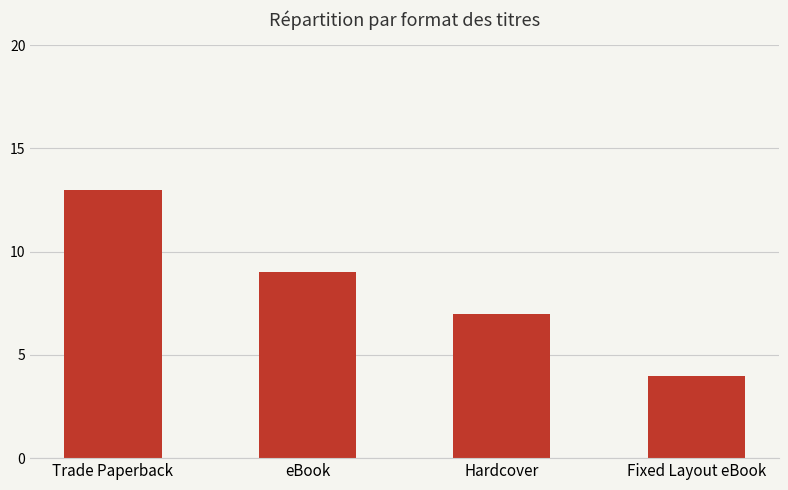

List the labels in order of value, largest first.

Trade Paperback, eBook, Hardcover, Fixed Layout eBook